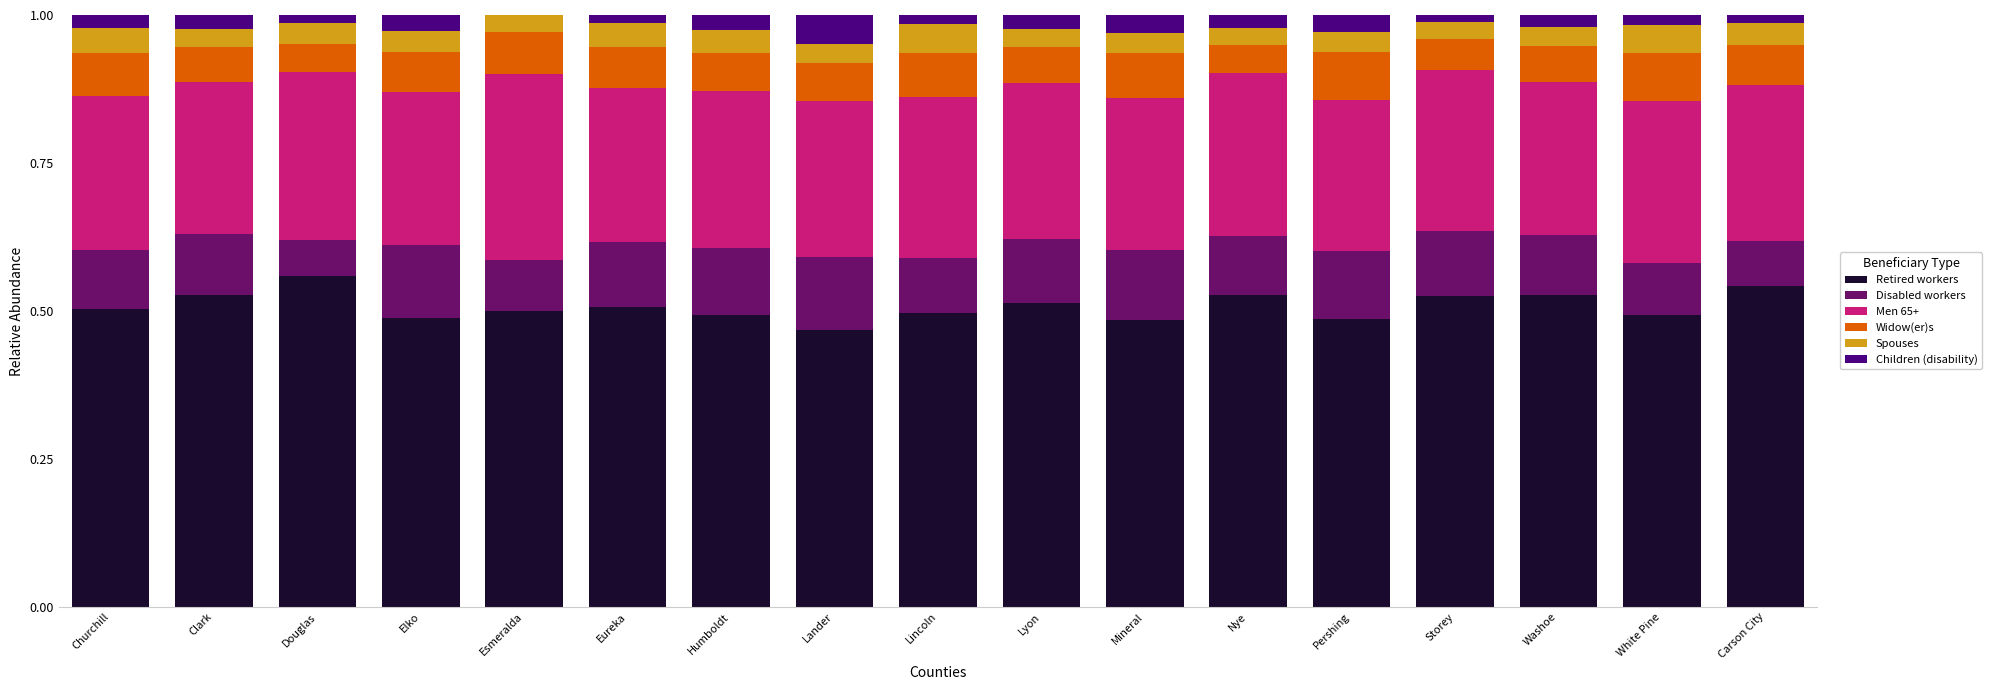

Between Clark and Esmeralda, which series saw the biggest shift?

Men 65+